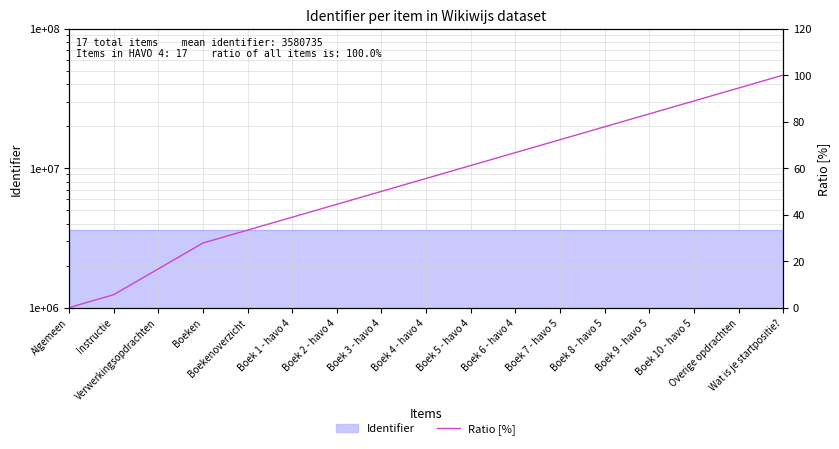

What is the approximate value at Verwerkingsopdrachten?

16.7